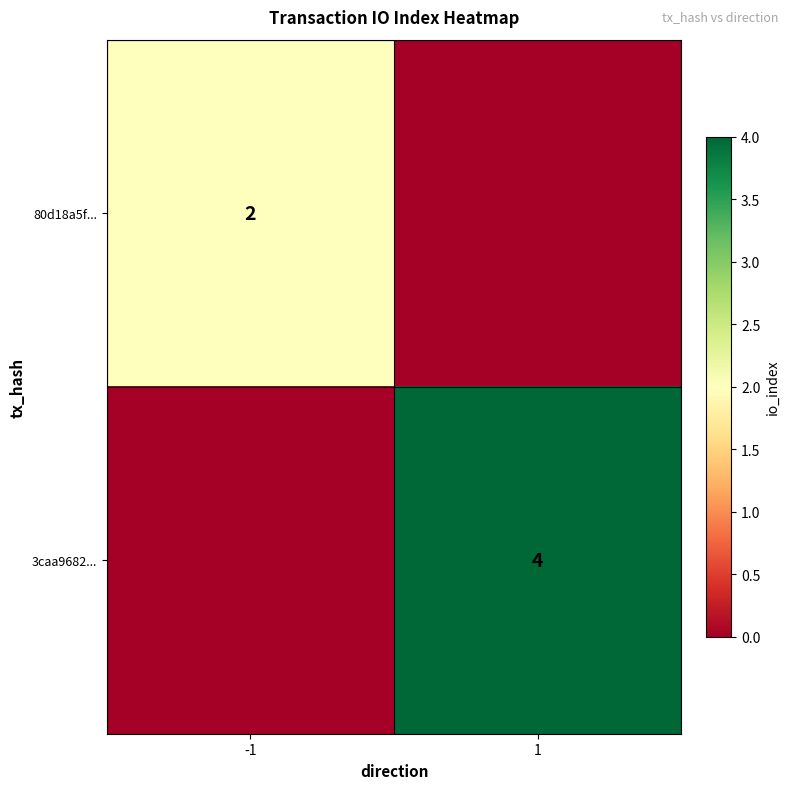

The 80d18a5f... series shows 2 at -1. True or false?

True